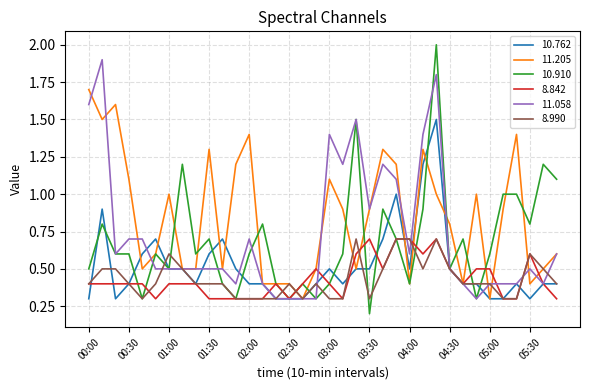

What is the maximum value shown in the chart?

2.0